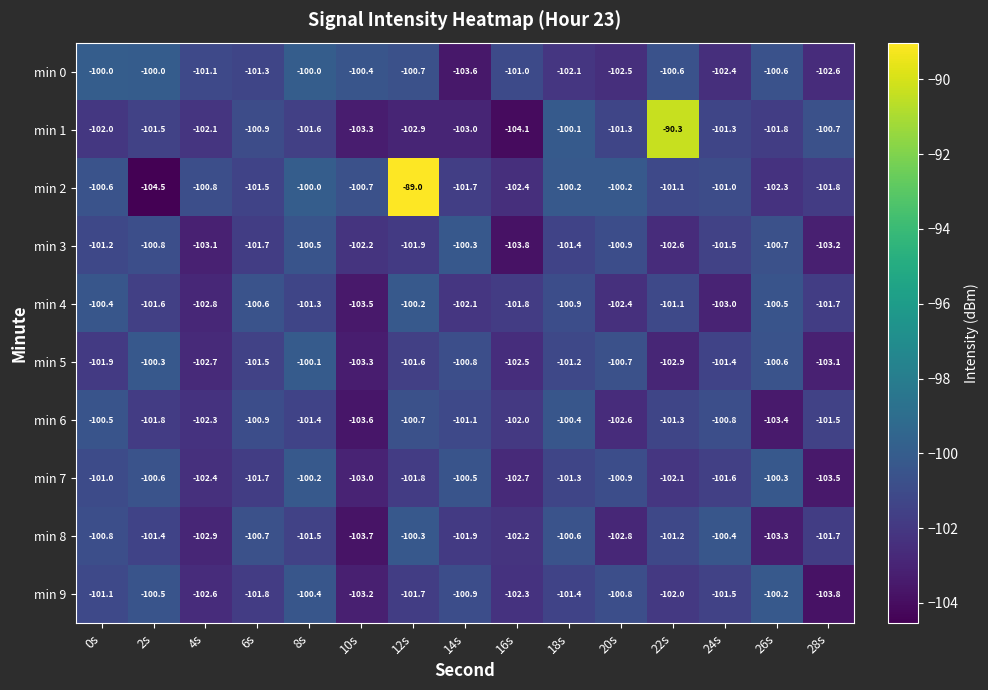

What is the difference between the maximum and minimum values in the min 9 series?

3.6